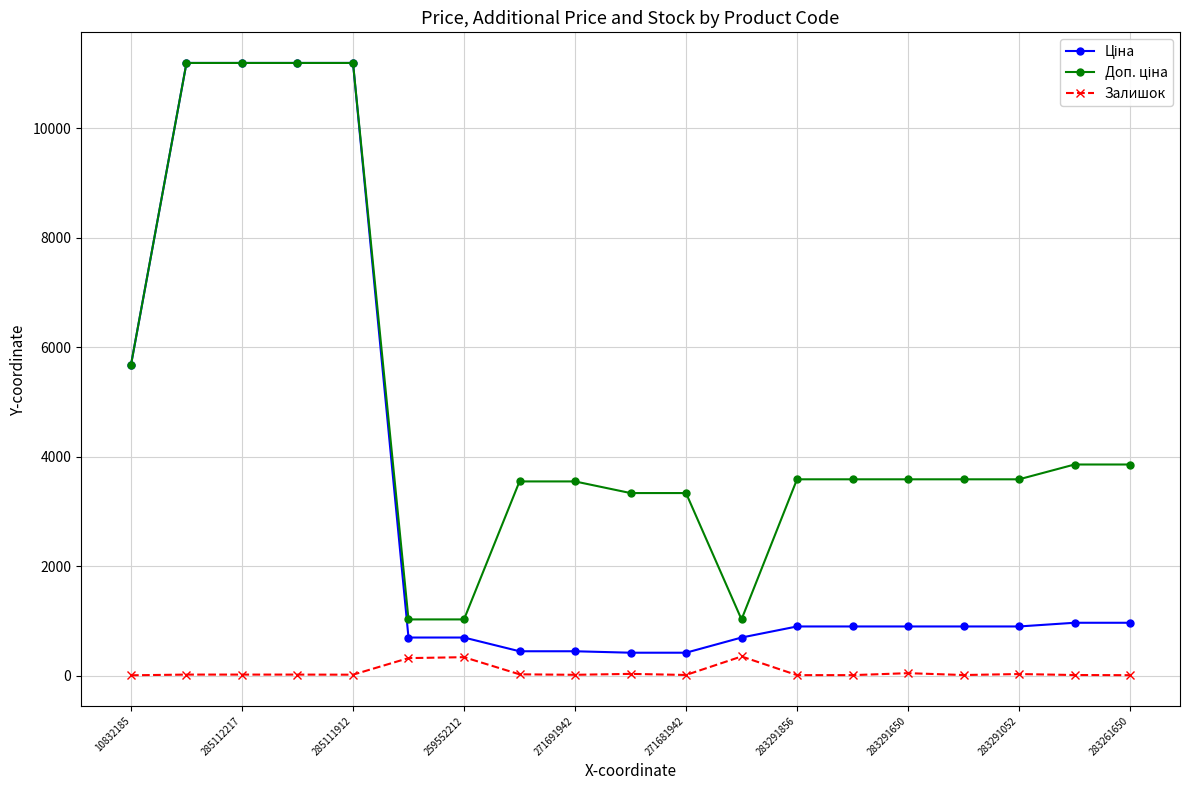

At how many categories does at least one series exceed 2521?

16